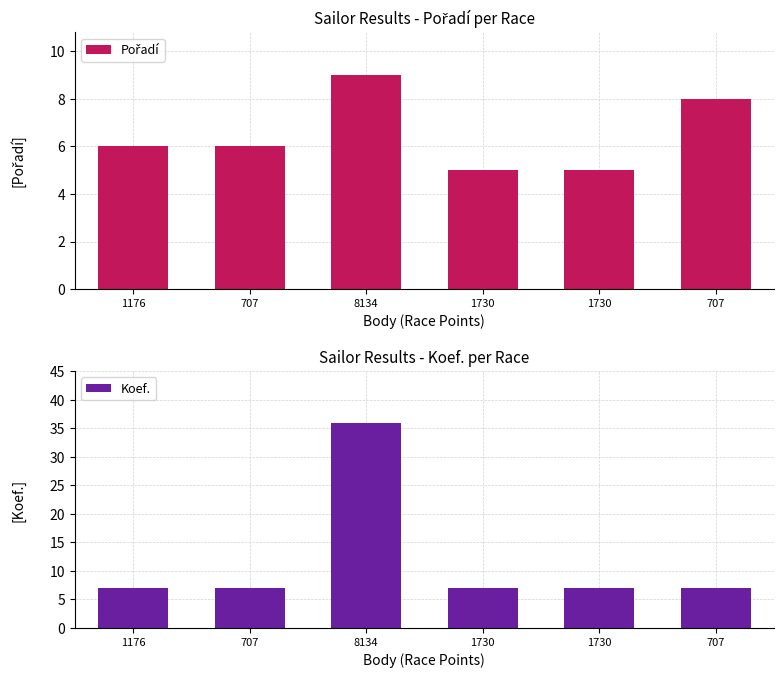

Where is Koef. nearest to the value 21?

1176